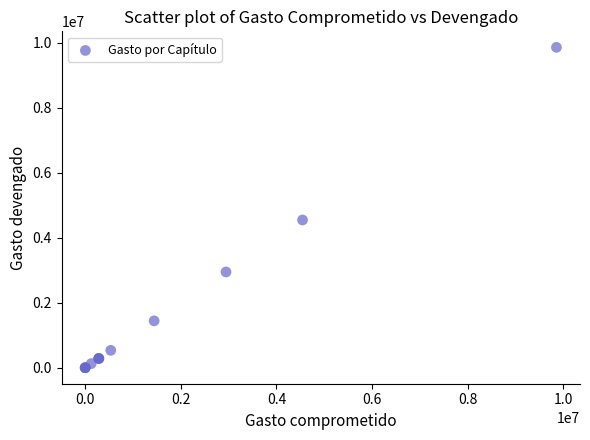

What Y value in the scatter plot is closest to 4927141?

4544428.5